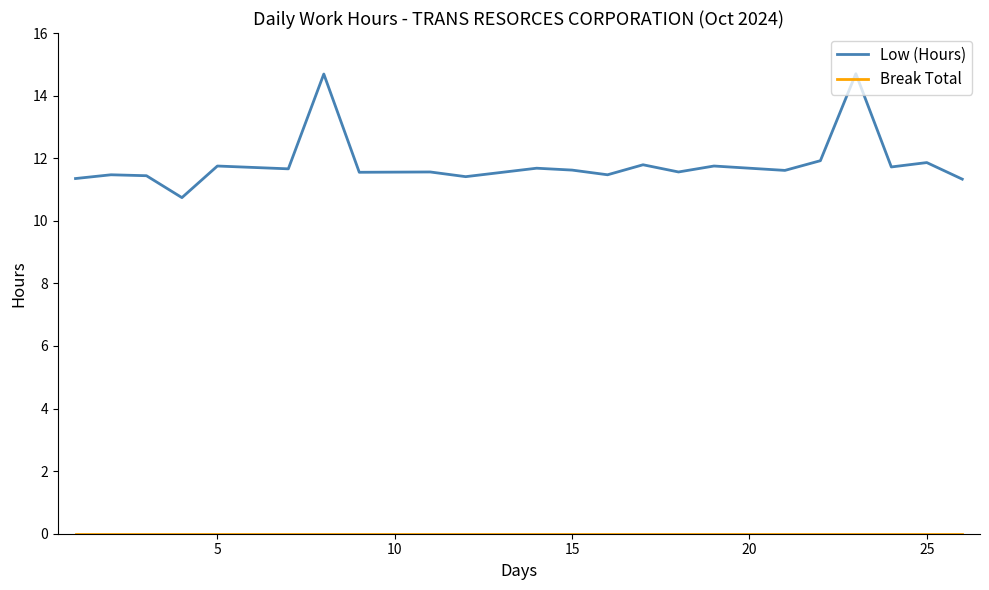

What is the maximum value shown in the chart?

14.7